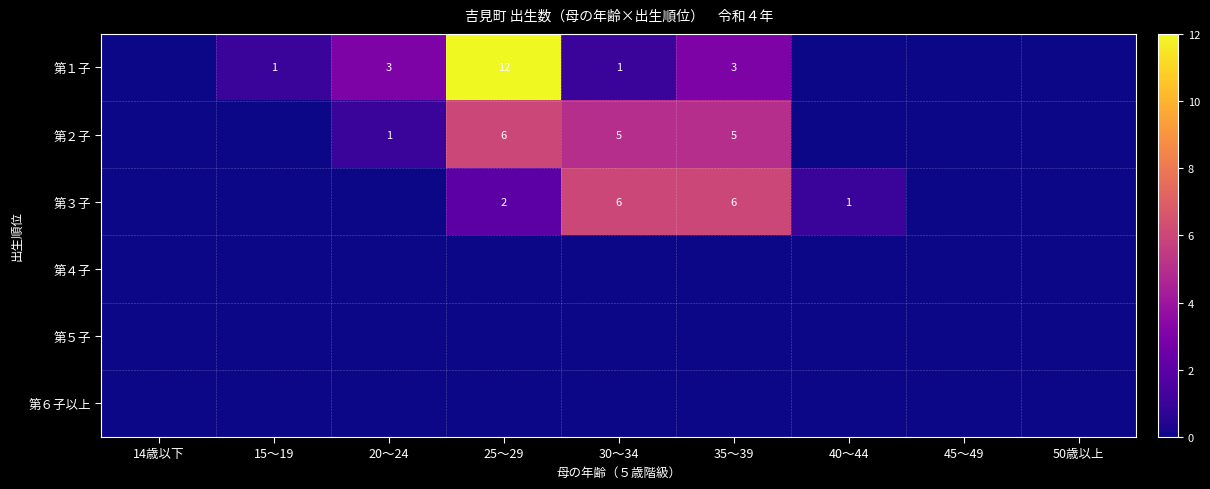

True or false: 第１子 has a value of 5 at 35～39.

False